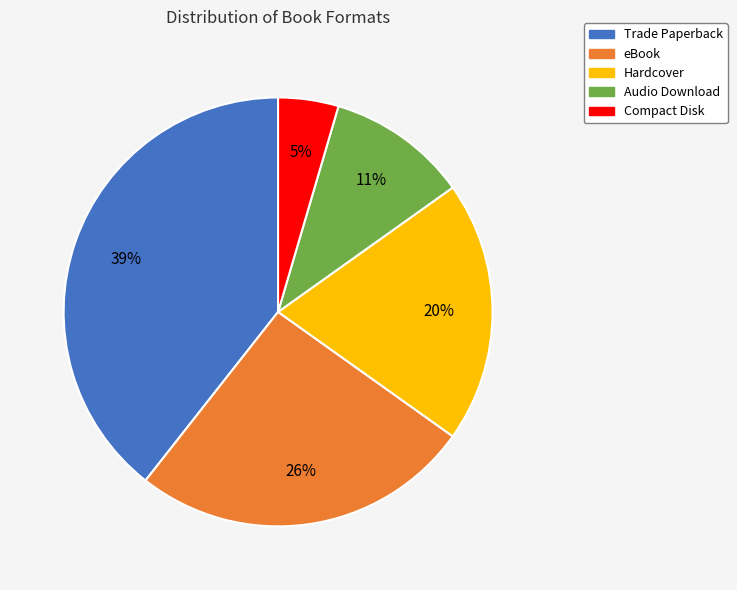

What percentage is the Trade Paperback slice, to the nearest percent?

39%